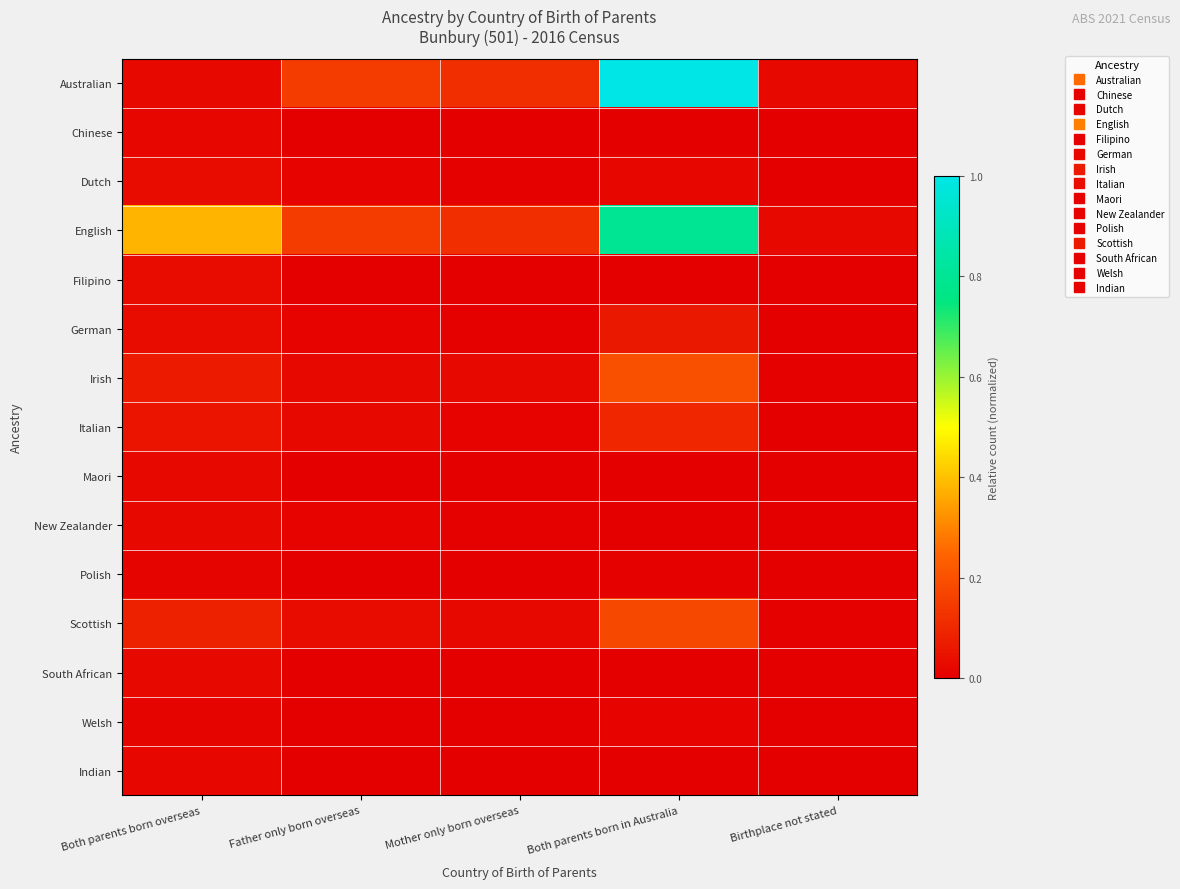

What is the total value across all series at Both parents born in Australia?

2.4